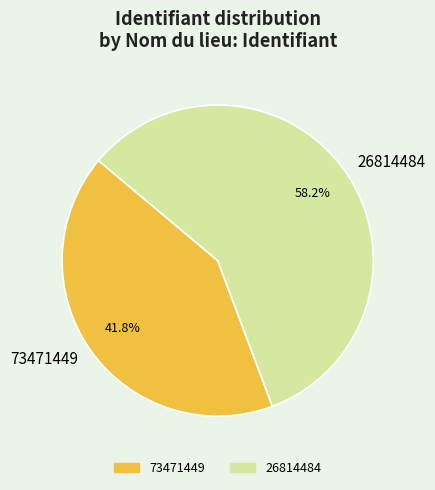

Which slice is the smallest?

73471449